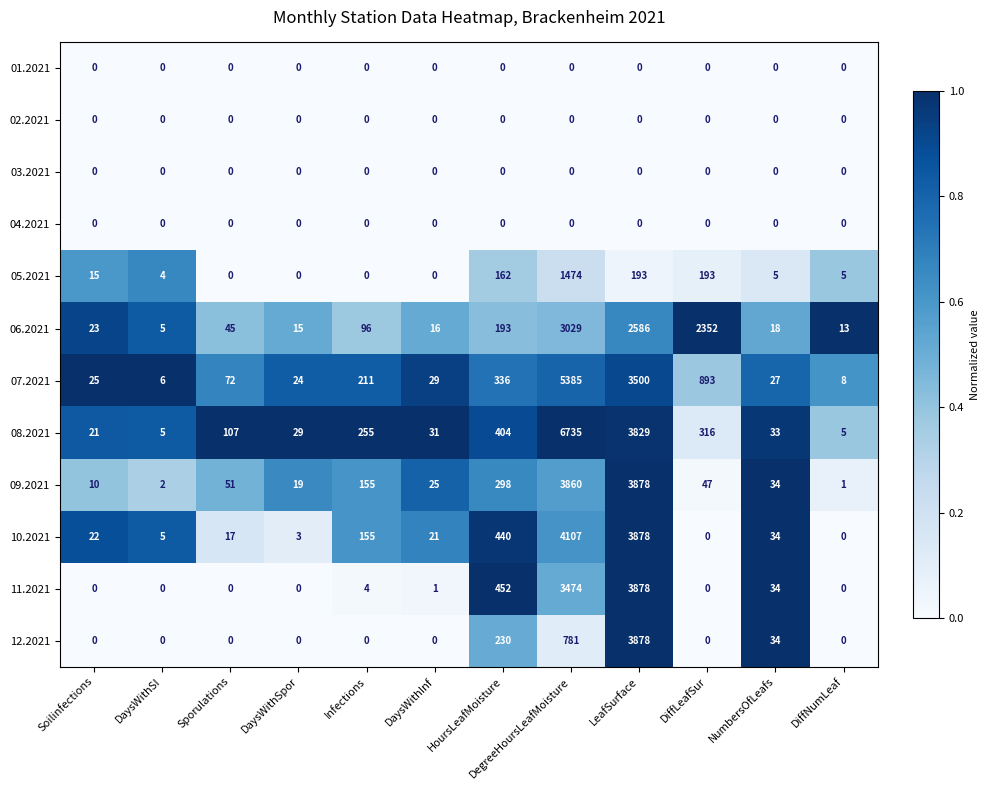

What is the difference between the 11.2021 values at HoursLeafMoisture and LeafSurface?

3426